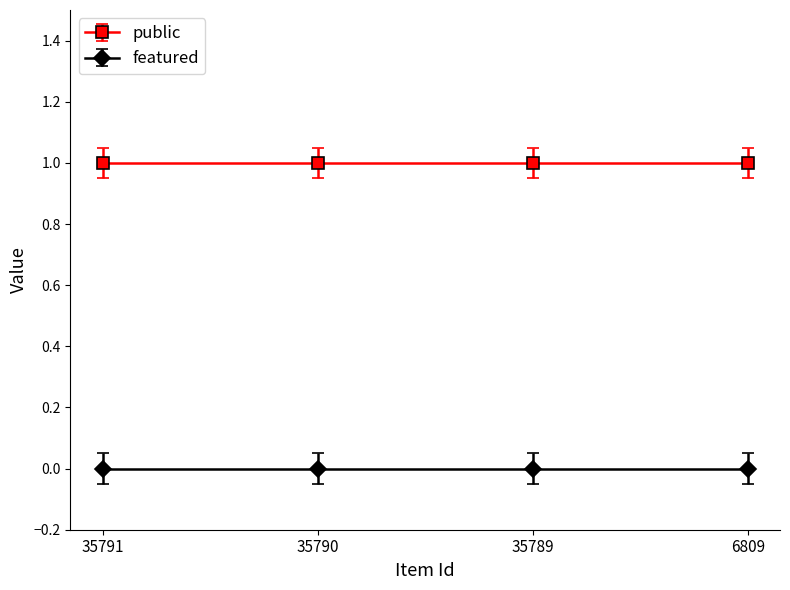

List the labels in order of featured value, smallest first.

35791, 35790, 35789, 6809